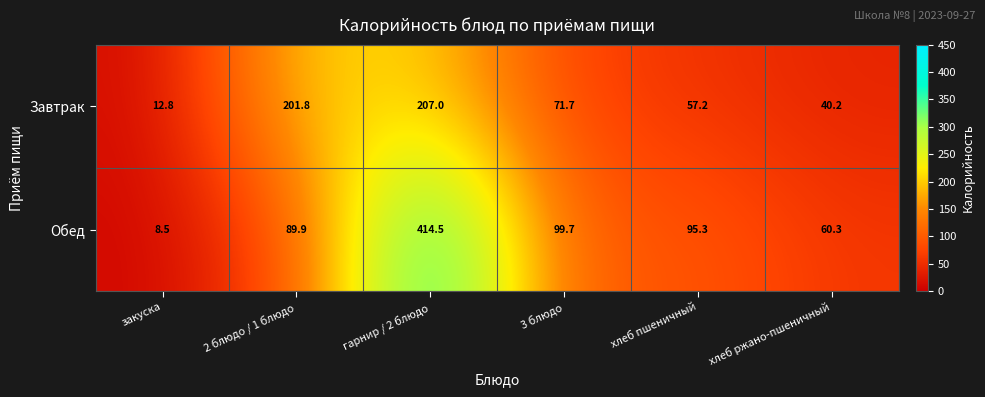

What is the highest value of the Завтрак series?

207.0